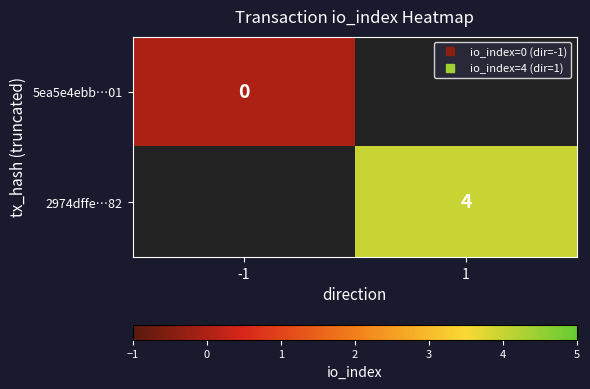

What is the greatest value displayed?

4.0